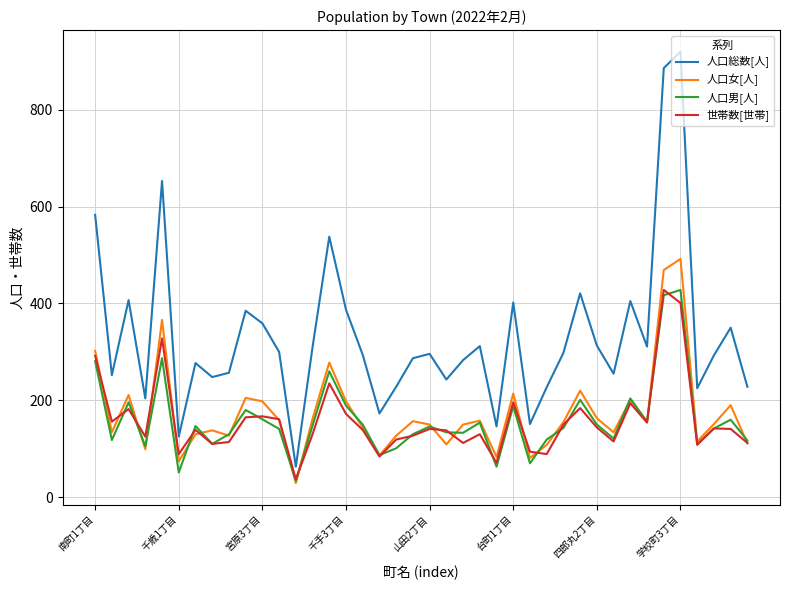

Which series has the largest total across all categories?

人口総数[人]